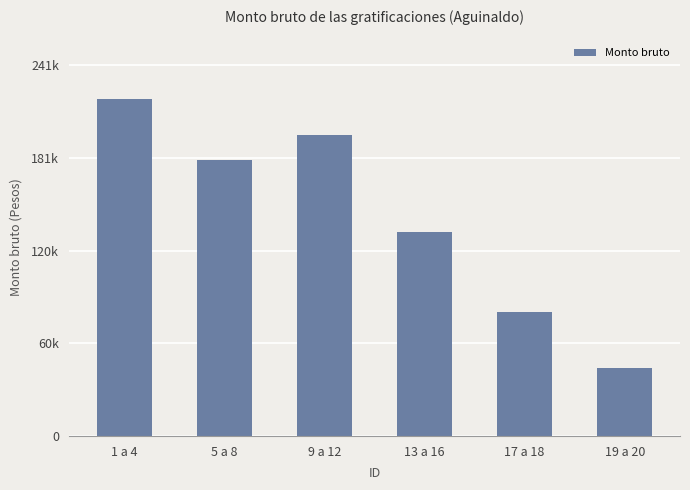

List the labels in order of value, smallest first.

19 a 20, 17 a 18, 13 a 16, 5 a 8, 9 a 12, 1 a 4